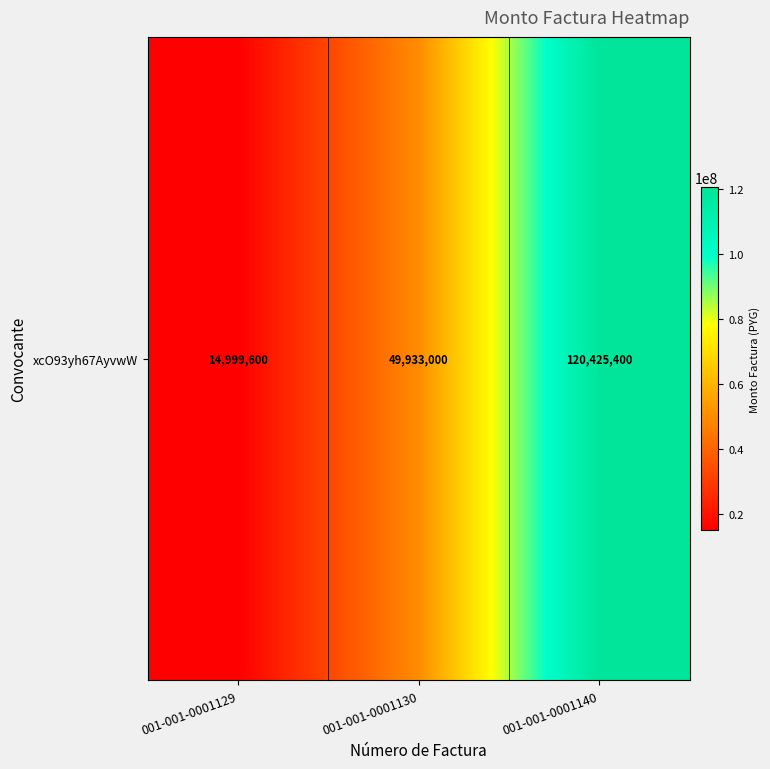

Which has a higher value, 001-001-0001129 or 001-001-0001140?

001-001-0001140